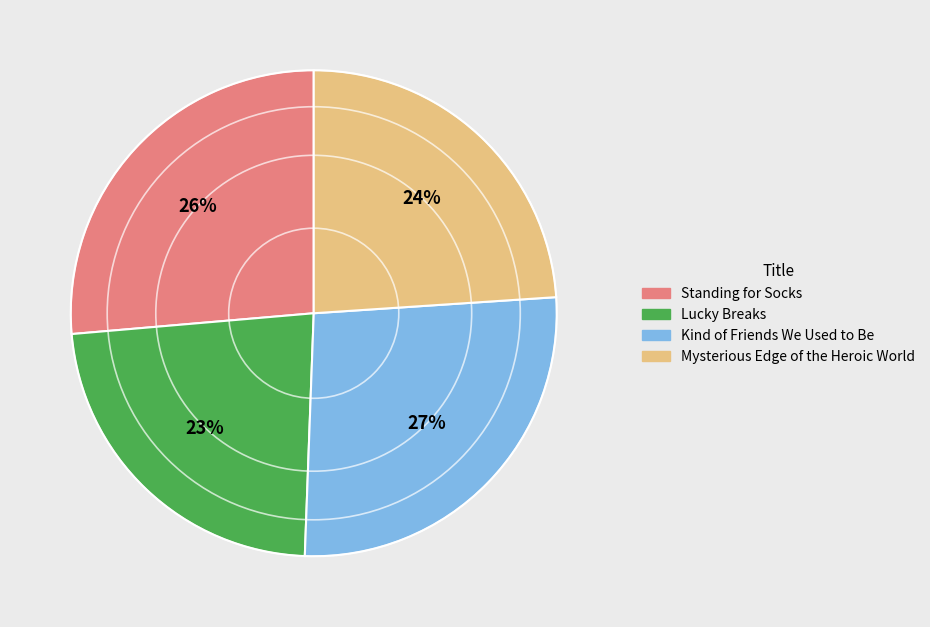

What is the smallest slice in the pie chart?

Lucky Breaks